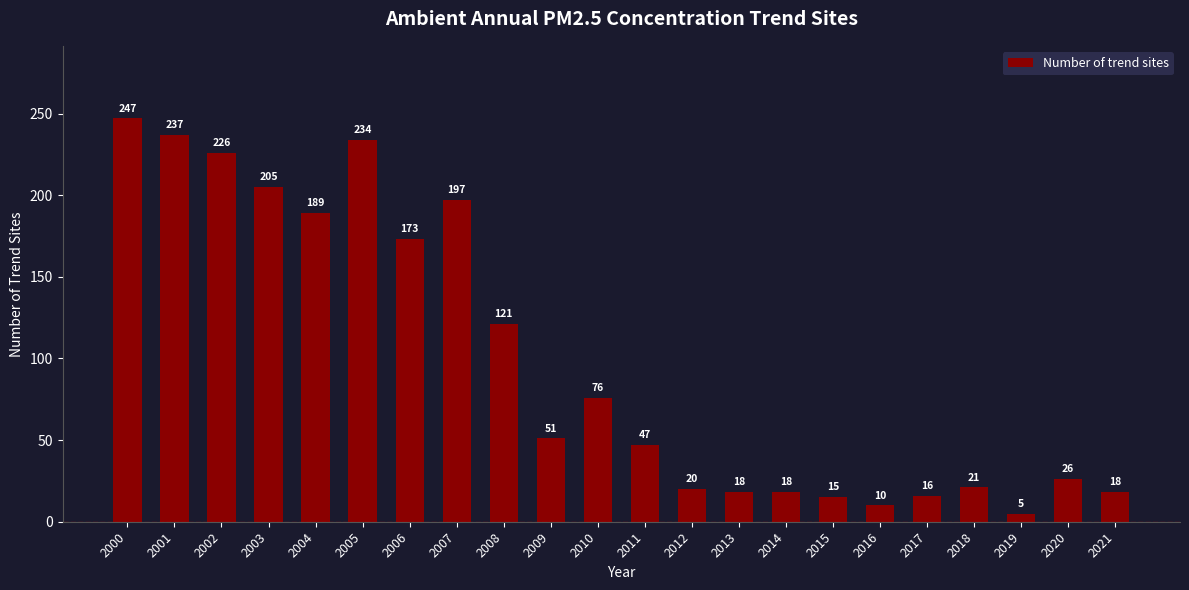

At which label is the value closest to 126?

2008